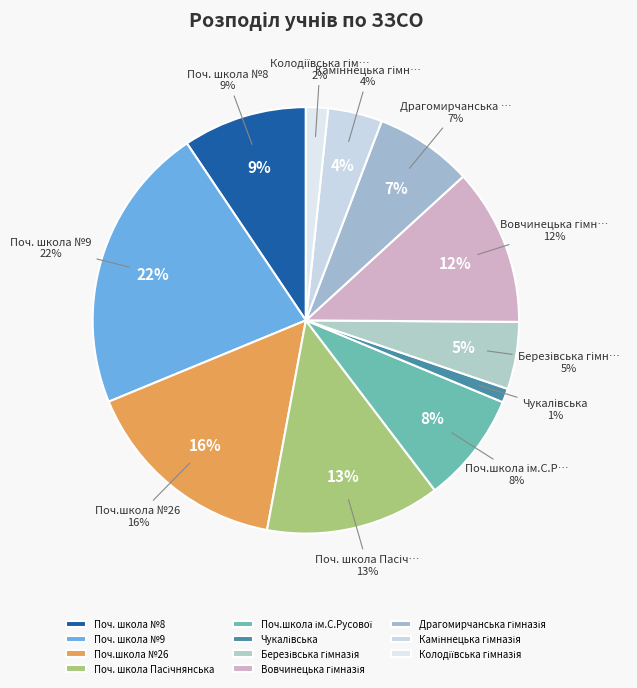

True or false: Колодіївська гімназія accounts for 2% of the total.

True